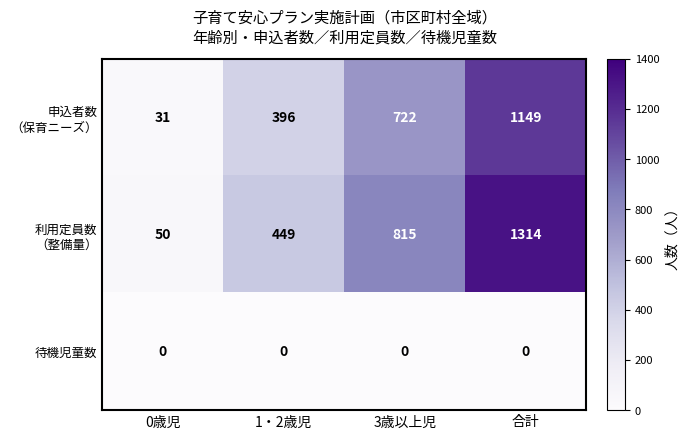

What is the maximum value shown in the chart?

1314